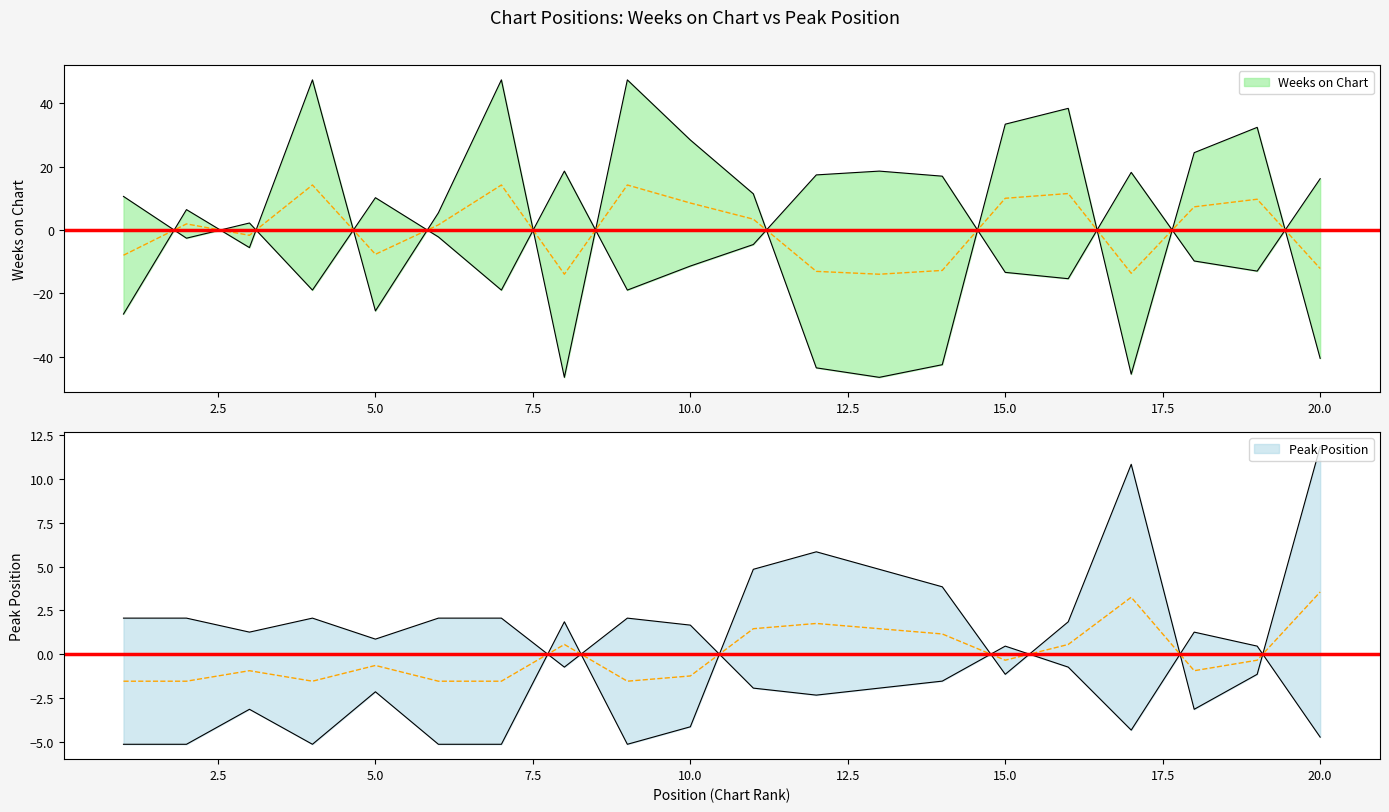

What is the value of the Weeks on Chart point at the 14th from the left?

-42.5